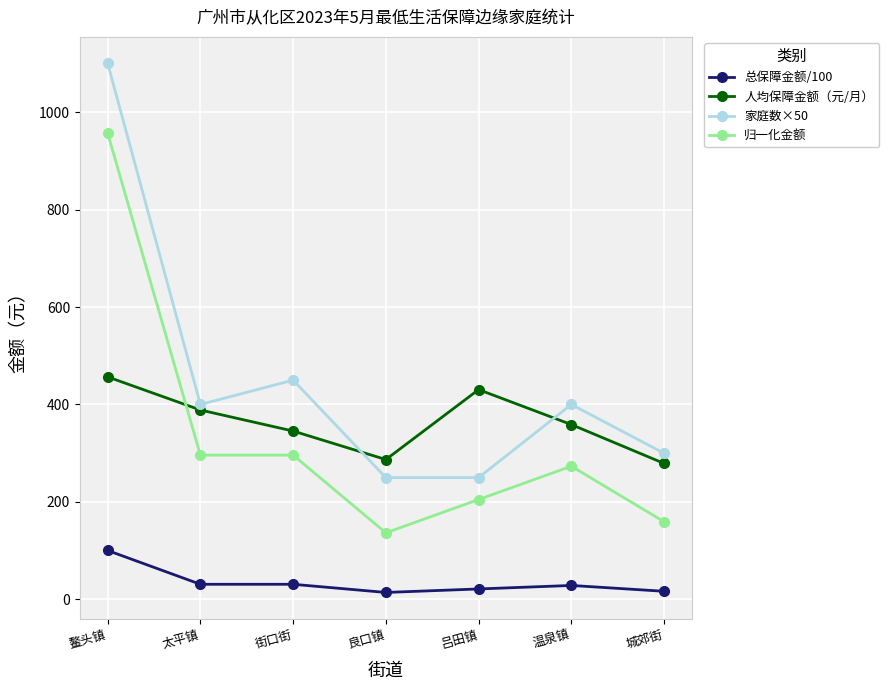

At which category is the sum across all series the highest?

鳌头镇